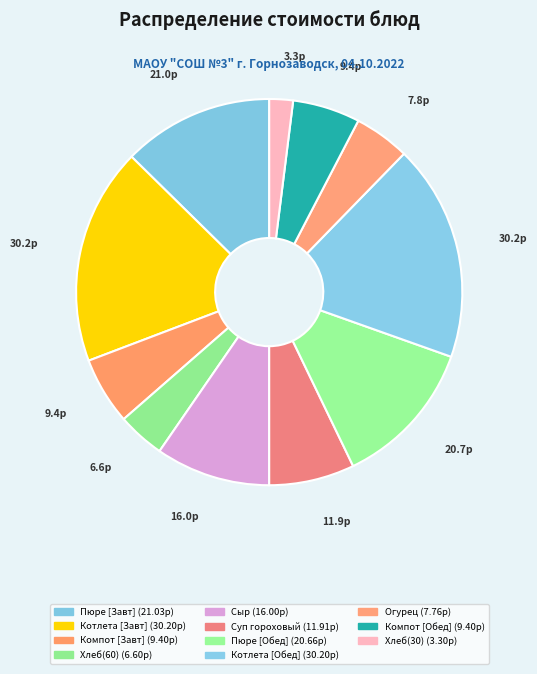

How many slices are in this pie chart?

11